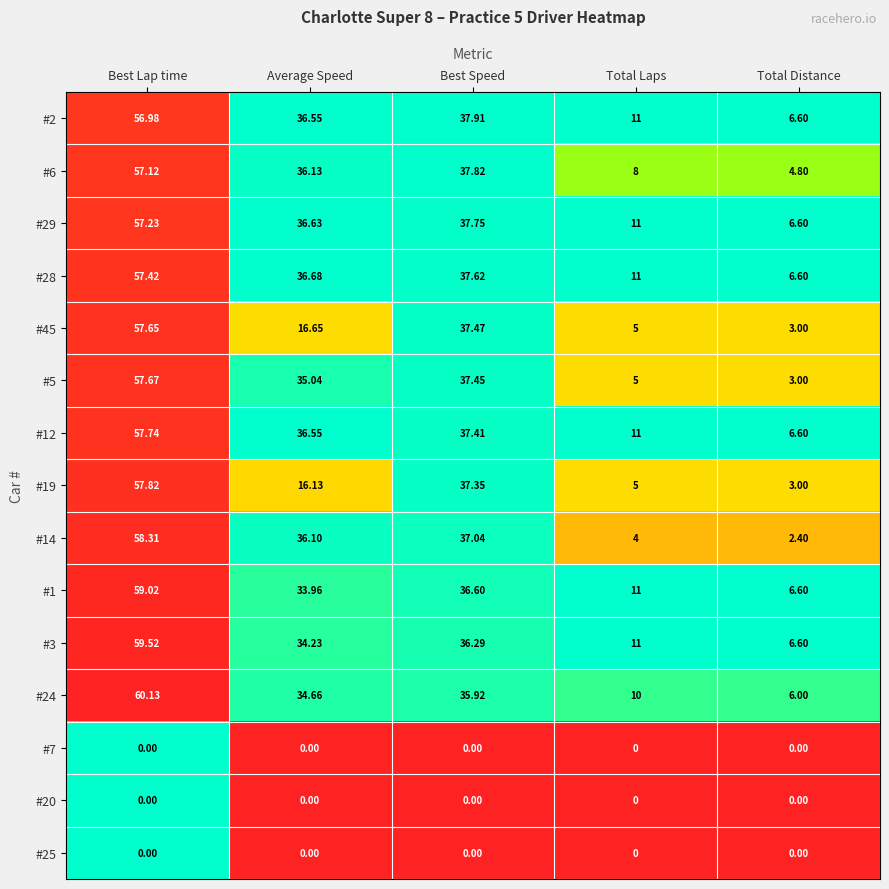

Which category has the lowest value in the #28 series?

Total Distance